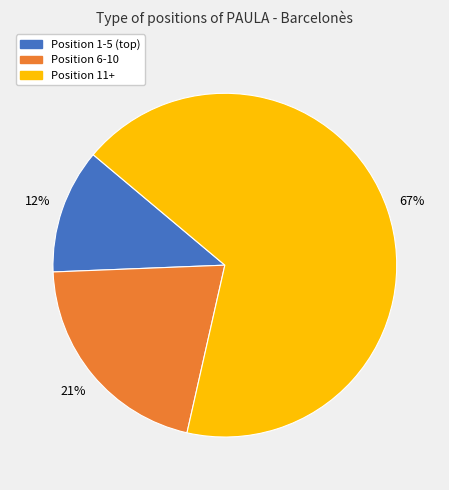

Does any single category account for the majority?

Yes